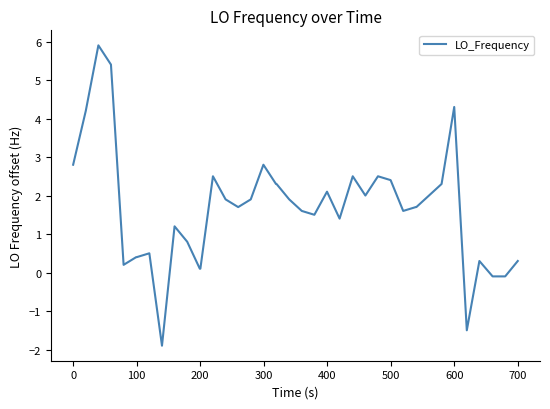

What is the maximum value shown in the chart?

5.9